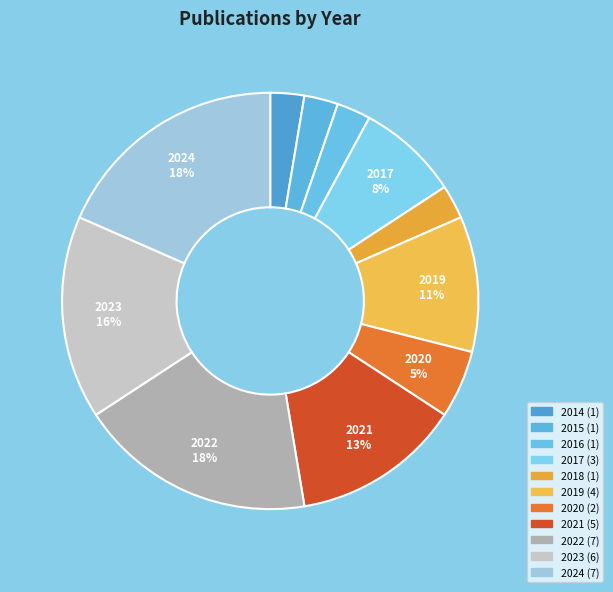

How many slices are in this pie chart?

11